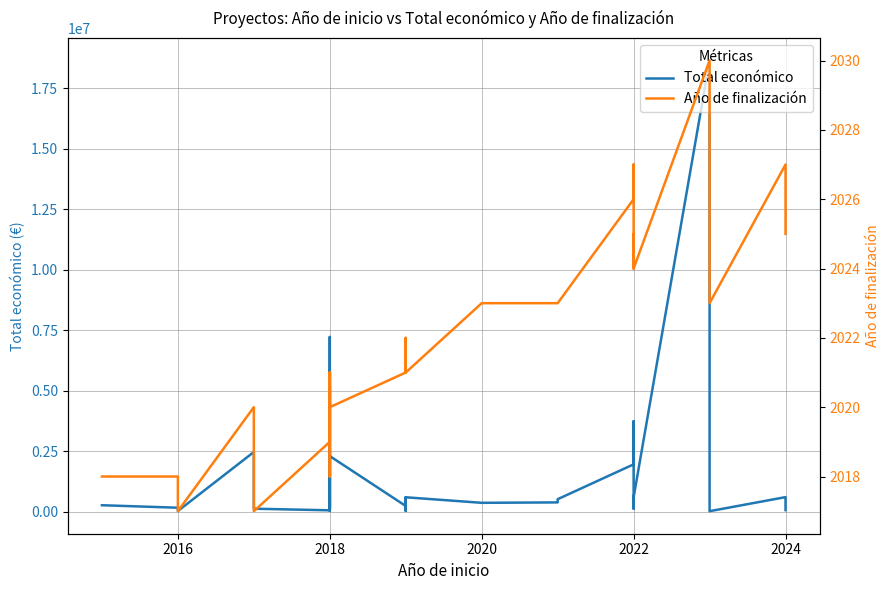

At how many categories does at least one series exceed 14235540?

1